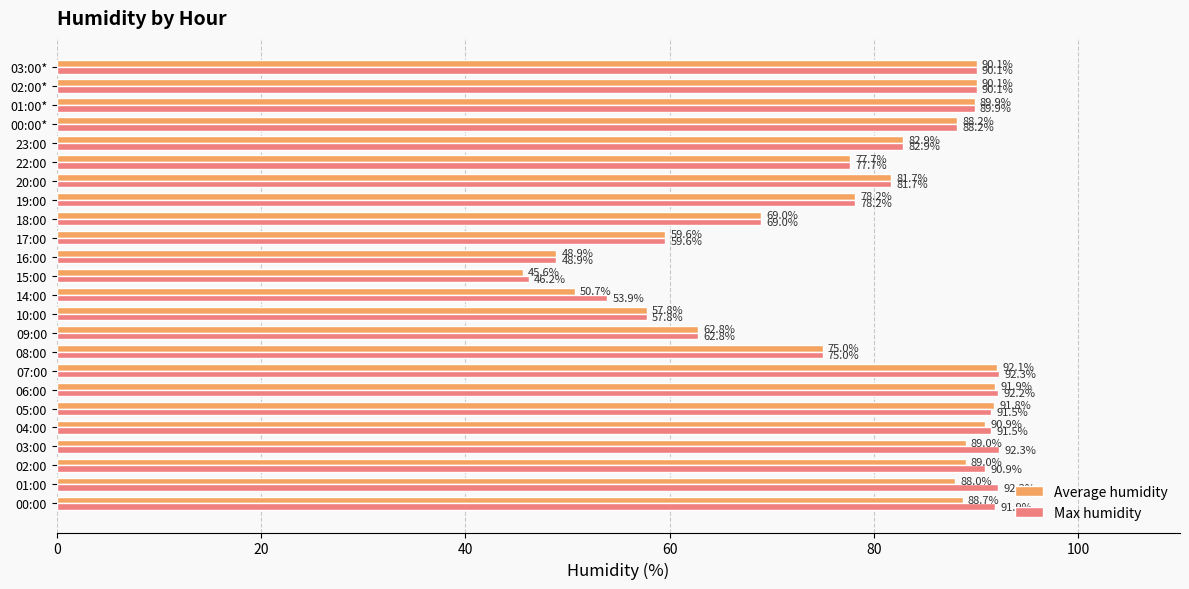

The value of Max humidity at 22:00 is 21.0. True or false?

False